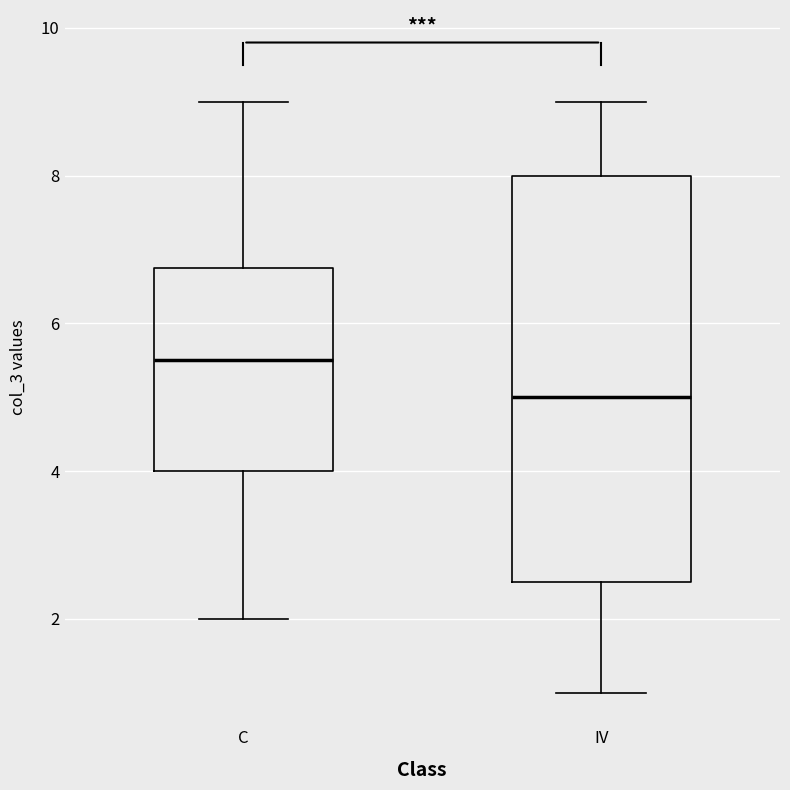

Reading left to right, transcribe this box plot: for each box, give where its median line is, the range the box spans, and where its two whiskers end, as read against the y-axis. The values are not printed on the chart, so give them approximately, as read against the axis.

C: median 5.6, box 4.0 to 6.8, whiskers 2.0 to 9.0
IV: median 5.0, box 2.6 to 8.0, whiskers 1.0 to 9.0